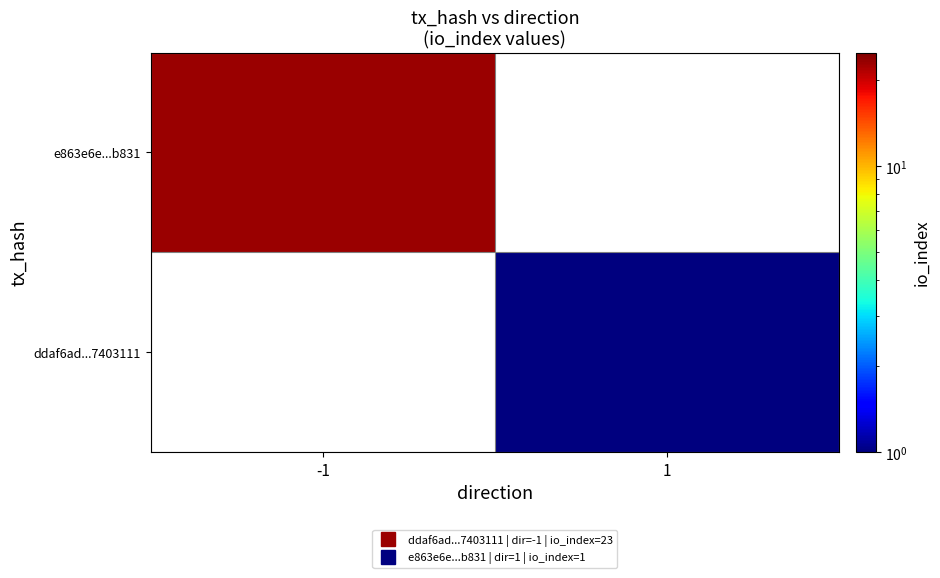

At which label does ddaf6ad...7403111 reach its peak?

-1